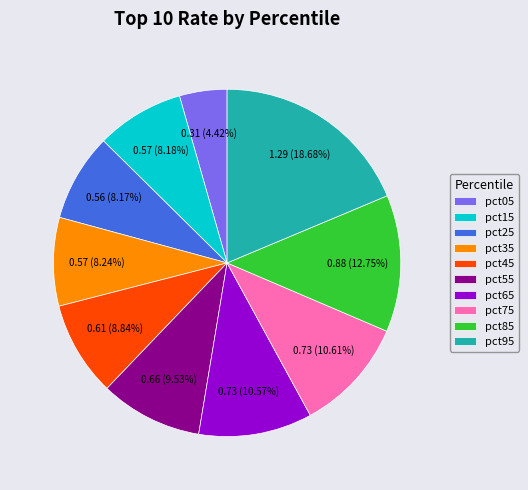

Which has a higher value, pct05 or pct55?

pct55